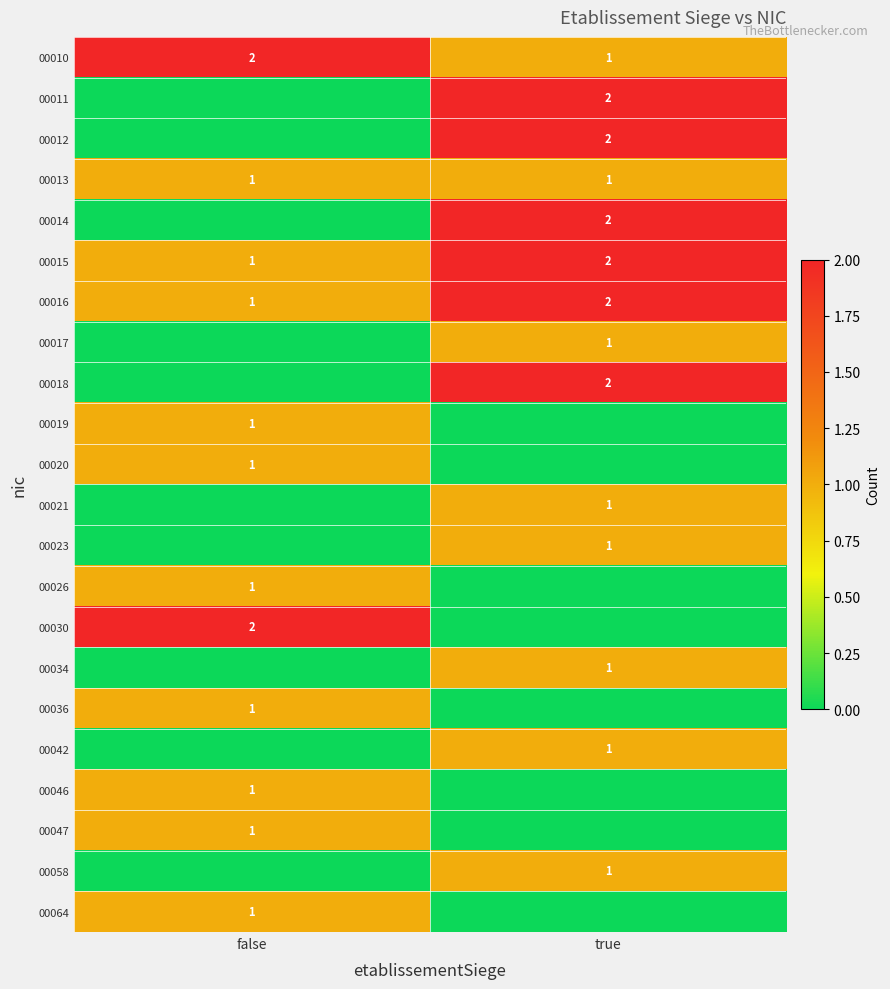

Is the value of 00012 at true greater than the value of 00017 at true?

Yes